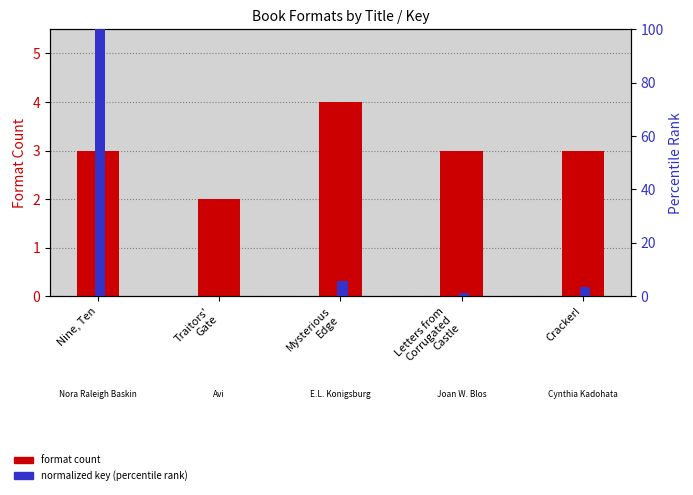

List the series in order of their overall mean, lowest first.

format count, normalized key (percentile rank)